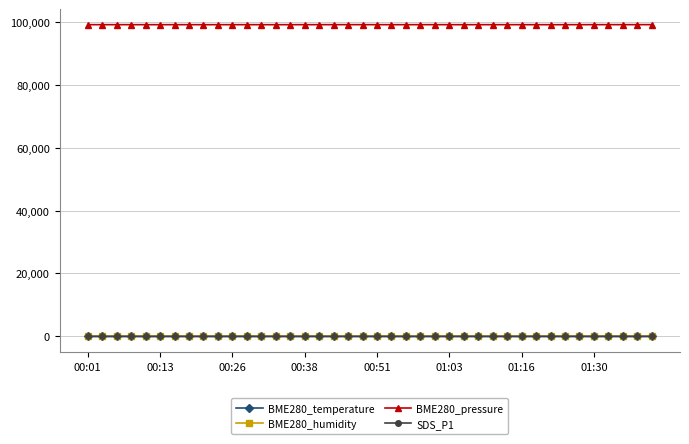

Which series has the largest range (max minus min)?

BME280_pressure